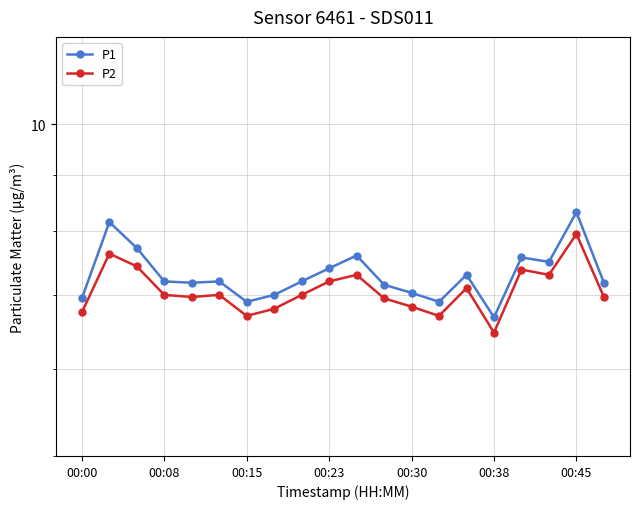

Is it true that P1 equals 1.9 at 00:30?

False